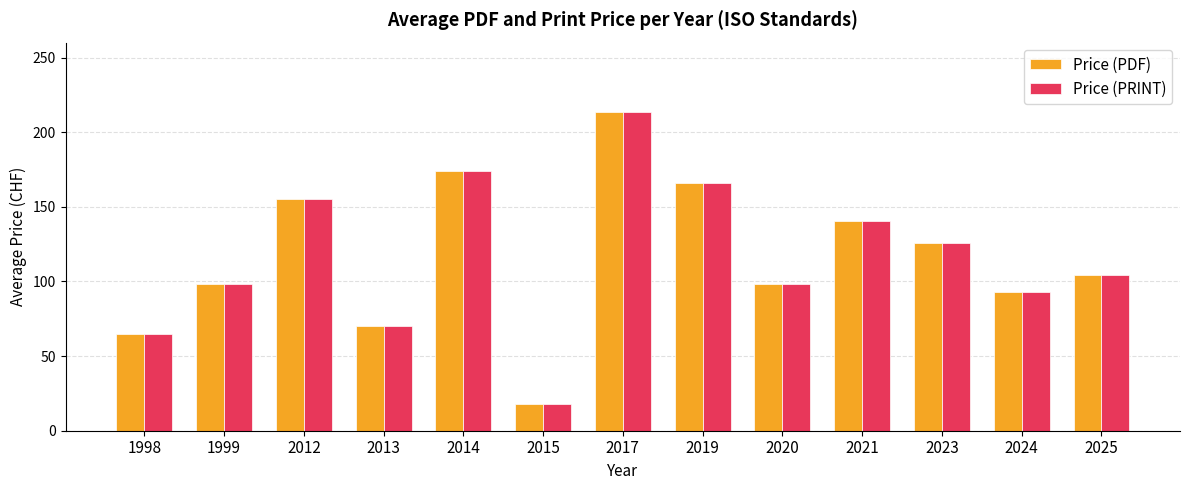

What is the total value across all series at 2014?

347.5